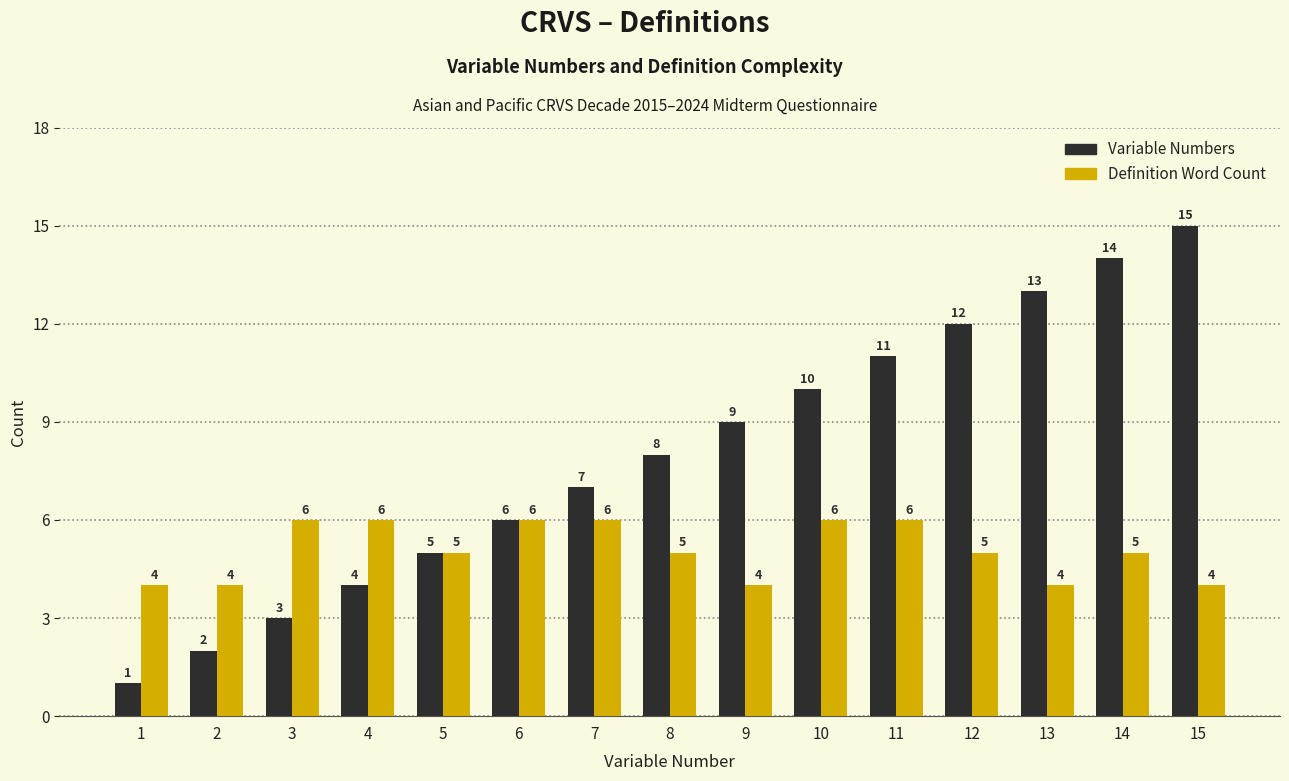

What is the difference between the Definition Word Count values at 13 and 6?

2